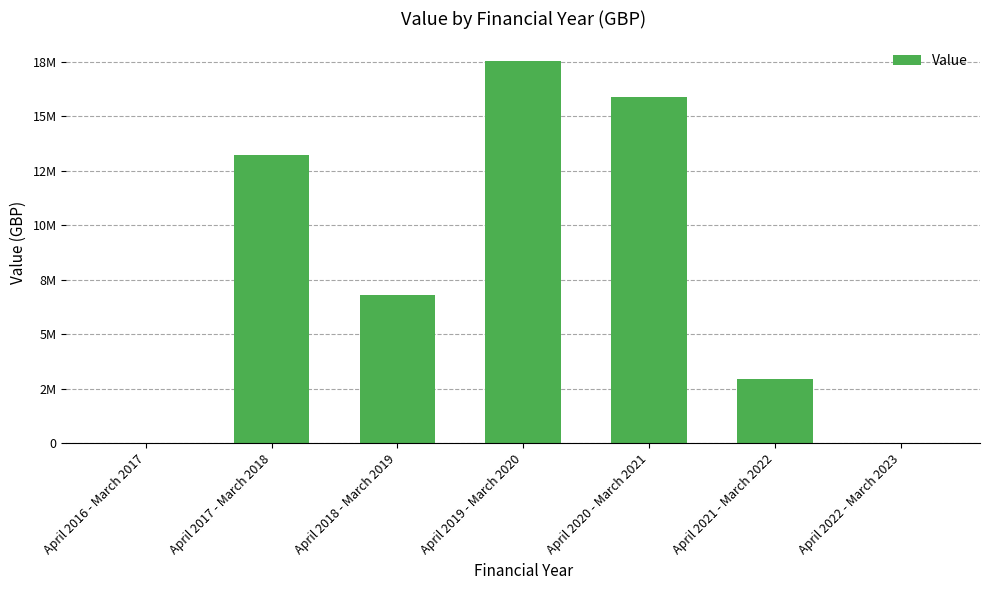

What is the sum of all values?

56372634